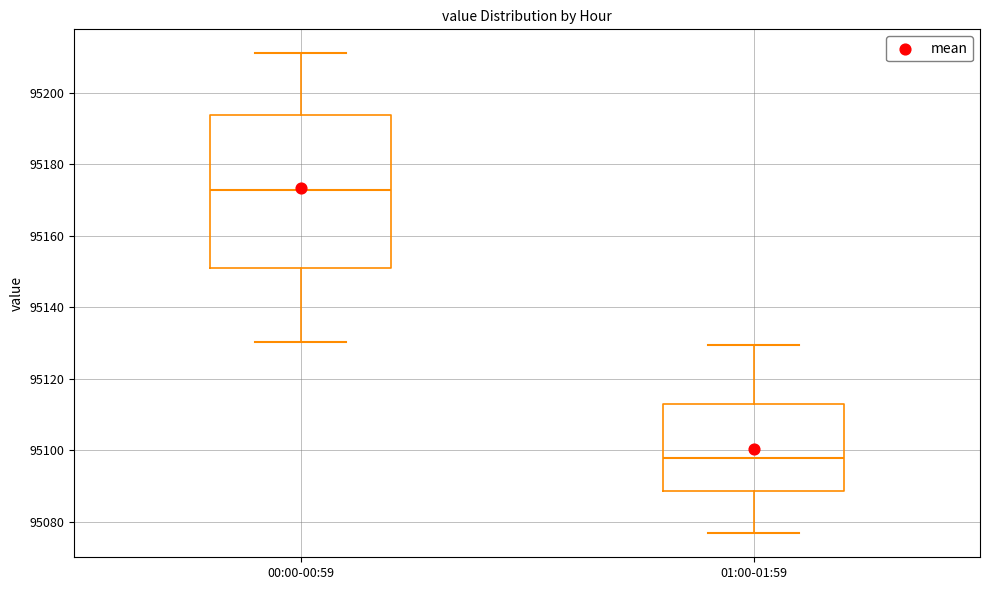

Reading left to right, transcribe this box plot: for each box, give where its median line is, the range the box spans, and where its two whiskers end, as read against the y-axis. The values are not printed on the chart, so give them approximately, as read against the axis.

00:00-00:59: median 95172, box 95150 to 95194, whiskers 95130 to 95210
01:00-01:59: median 95098, box 95088 to 95112, whiskers 95076 to 95130